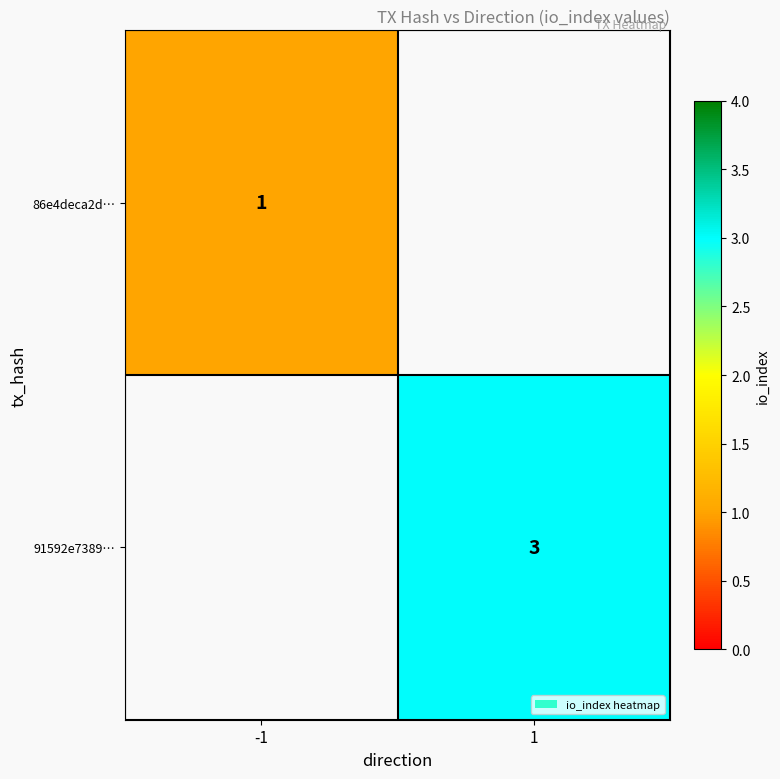

True or false: 91592e7389… has a value of 2 at 1.

False